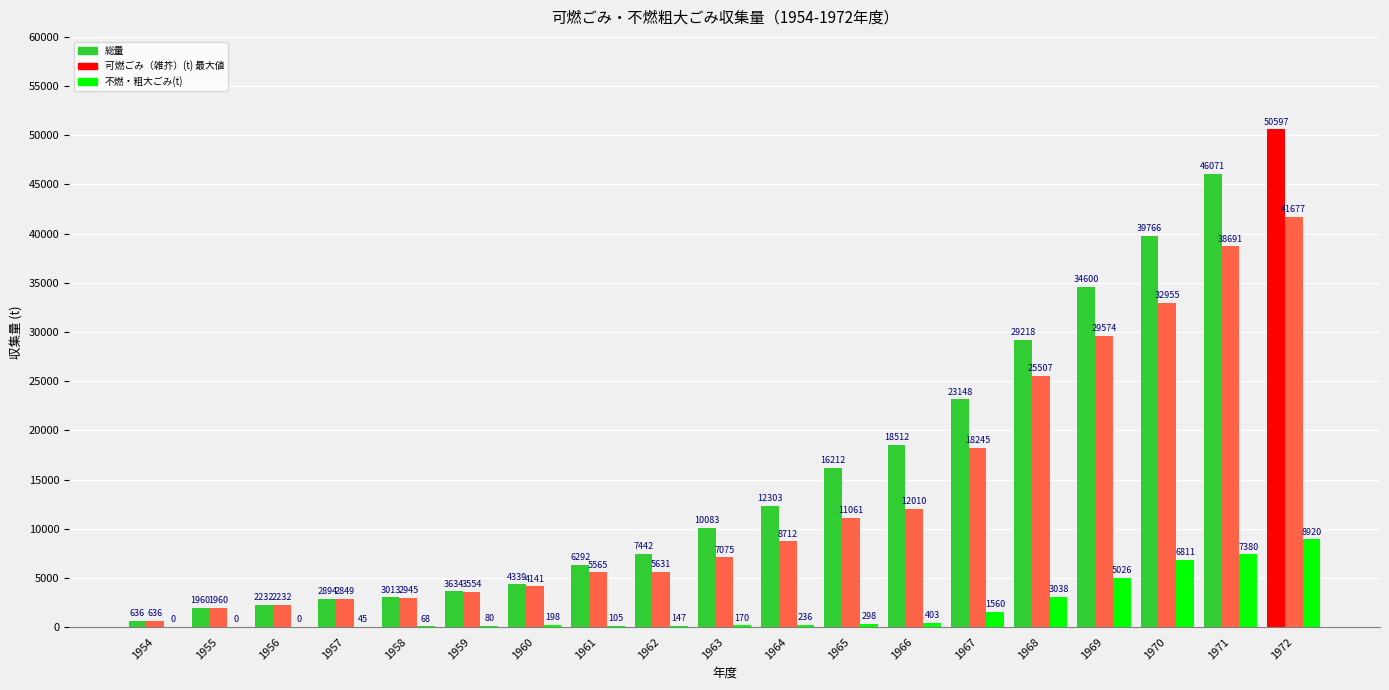

How many groups of bars are there?

19